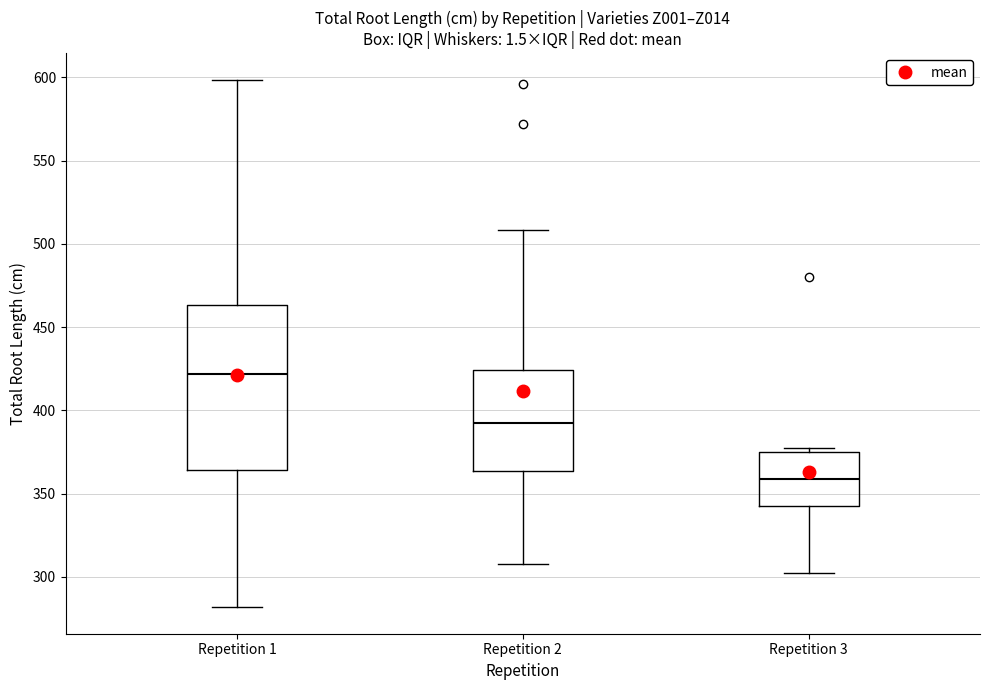

Reading left to right, transcribe this box plot: for each box, give where its median line is, the range the box spans, and where its two whiskers end, as read against the y-axis. The values are not printed on the chart, so give them approximately, as read against the axis.

Repetition 1: median 420, box 365 to 465, whiskers 280 to 600
Repetition 2: median 390, box 365 to 425, whiskers 310 to 510
Repetition 3: median 360, box 345 to 375, whiskers 300 to 375 (just above the box's upper edge)